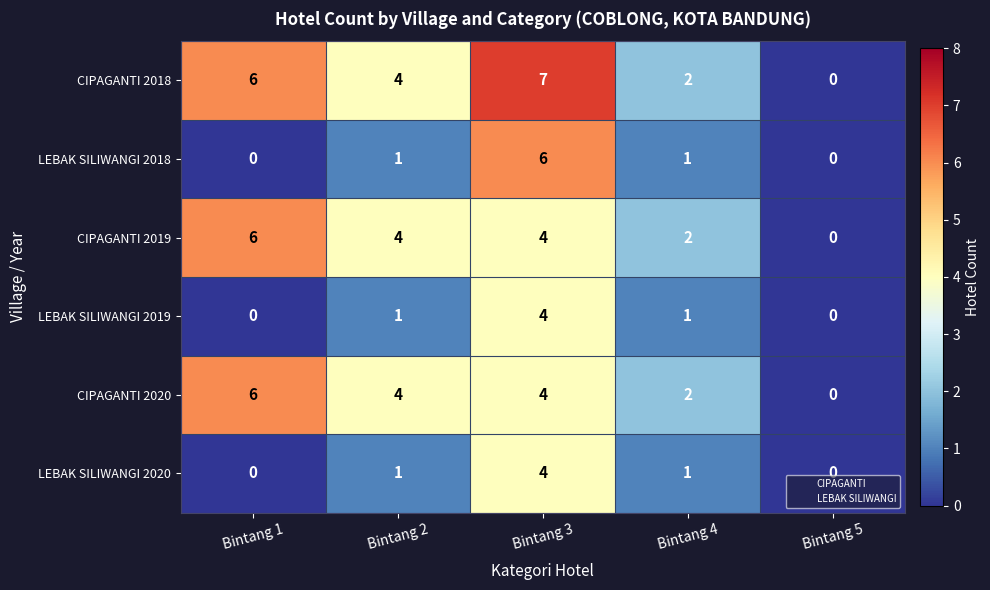

At which label does CIPAGANTI 2019 reach its peak?

Bintang 1